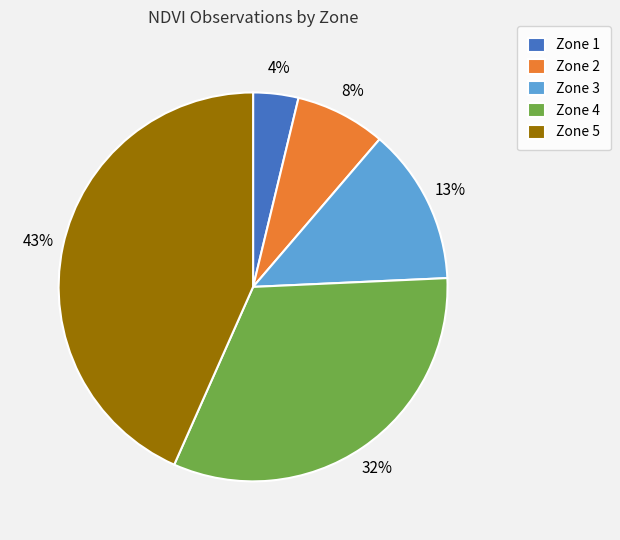

To the nearest percent, what is the difference between the Zone 3 and Zone 5 slice percentages?

30%